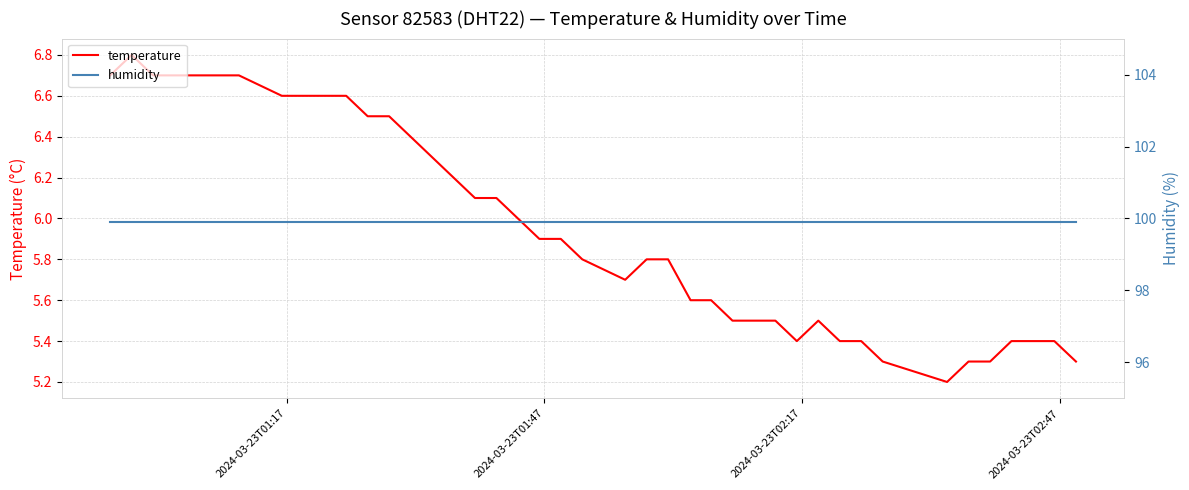

What is the lowest value of the temperature series?

5.2